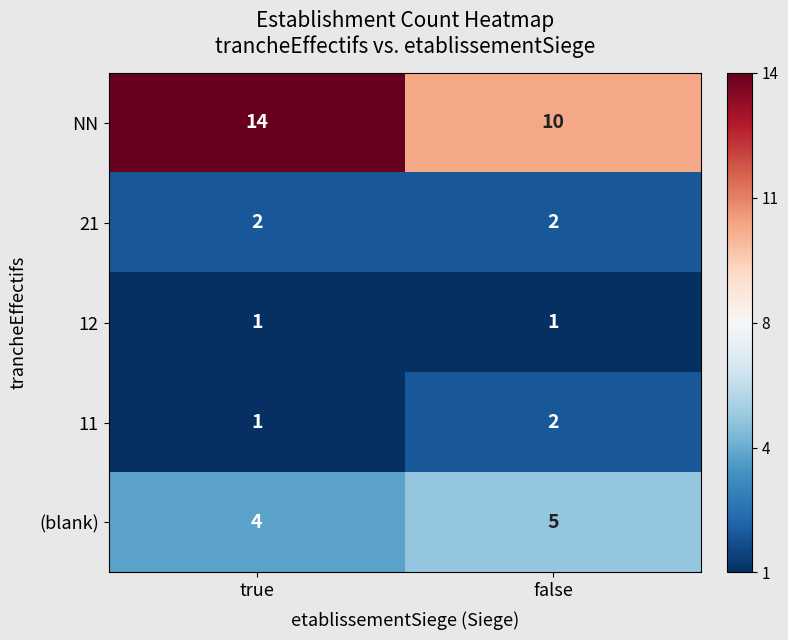

What is the approximate value of NN at false?

10